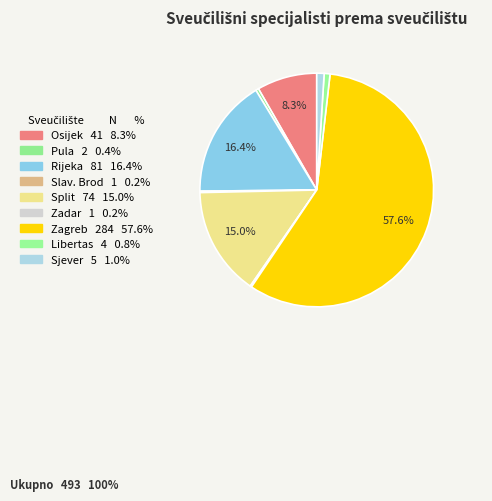

Rank the categories by value from lowest to highest.

Sveučilište u Slavonskom Brodu, Sveučilište u Zadru, Sveučilište u Puli – Pola, Libertas međunarodno sveučilište, Zagreb, Sveučilište Sjever, Koprivnica, Sveučilište u Osijeku, Sveučilište u Splitu, Sveučilište u Rijeci, Sveučilište u Zagrebu